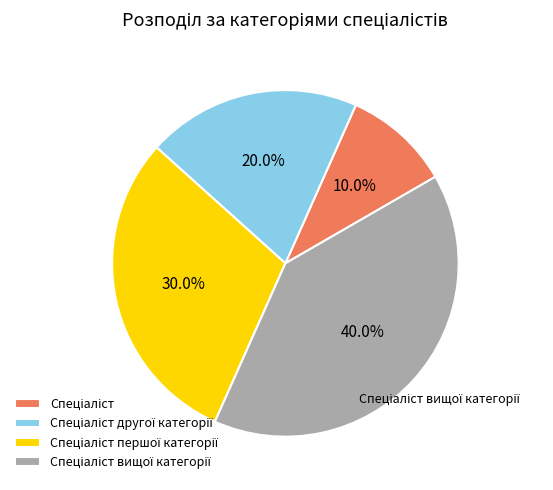

Is there any slice that represents more than half of the pie?

No